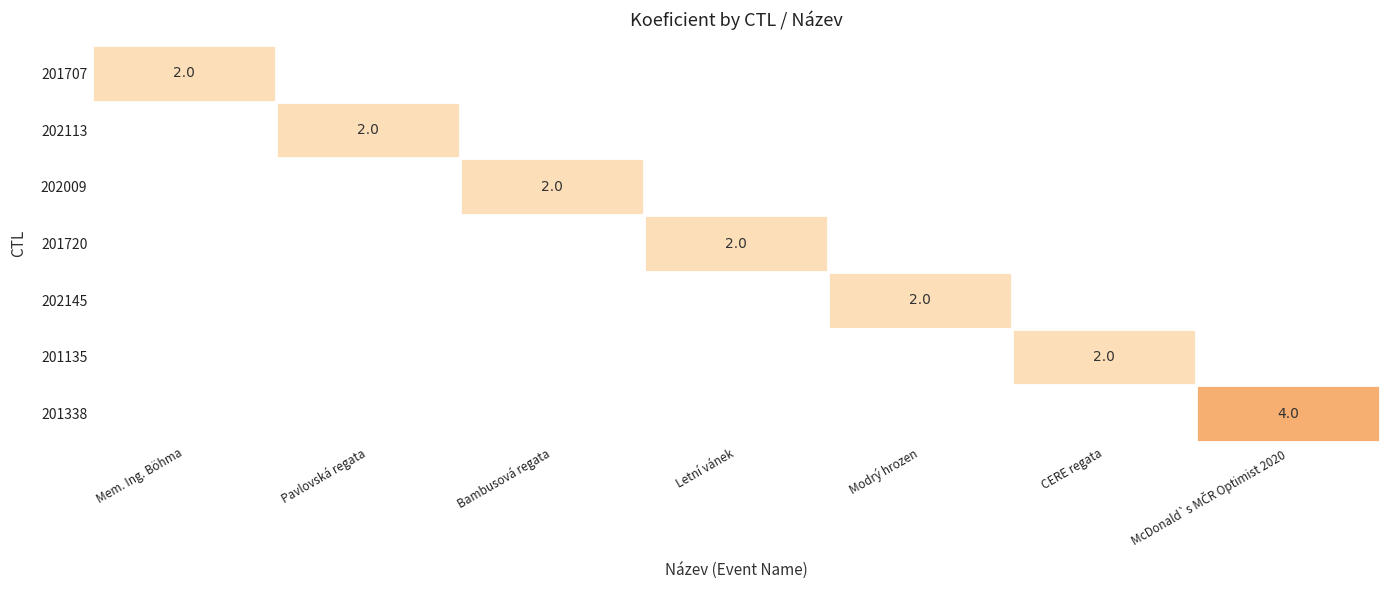

True or false: 202113 has a value of 3 at Pavlovská regata.

False